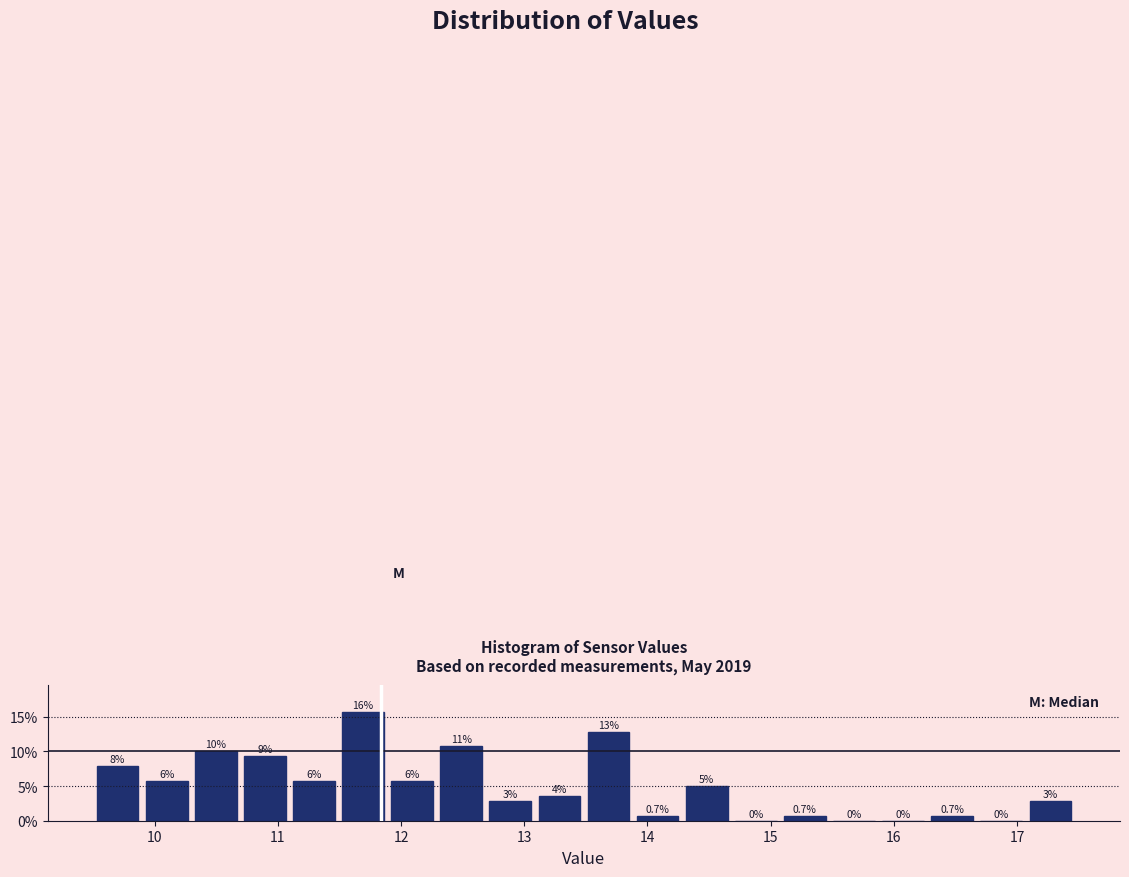

Around what value on the x-axis is the tallest bar? Give the approximate position of its centre, as read against the axis.

11.7